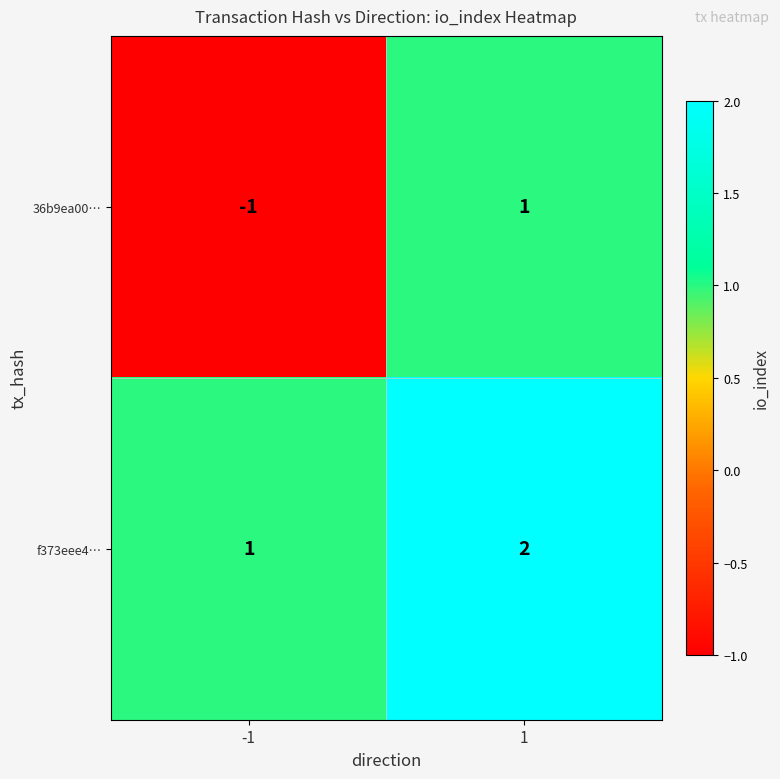

Is it true that 36b9ea00… equals 1 at 1?

True